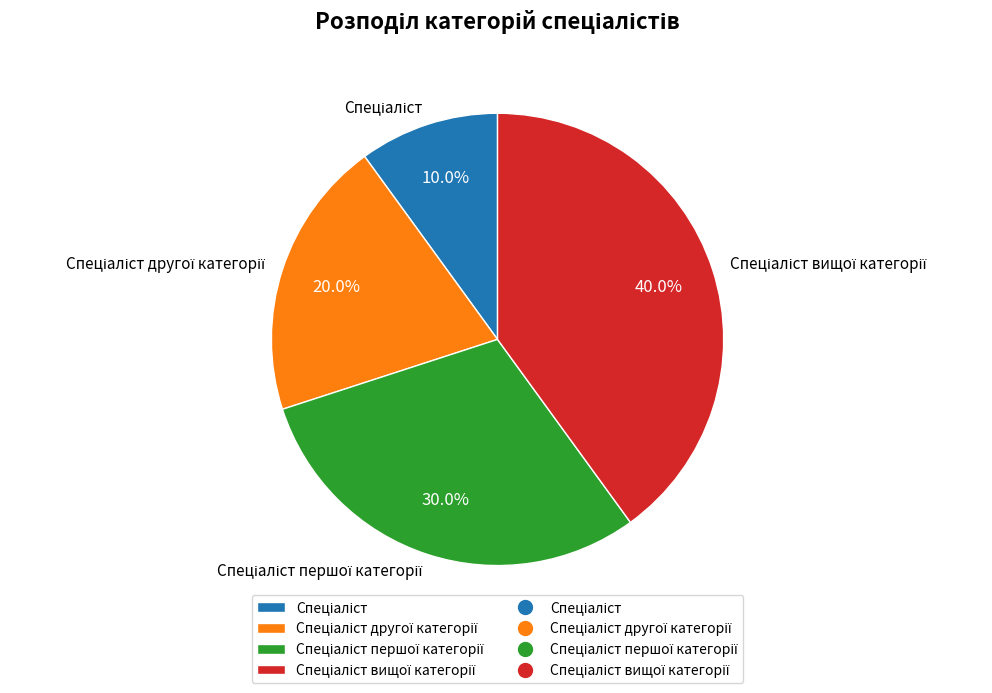

Does any single category account for the majority?

No